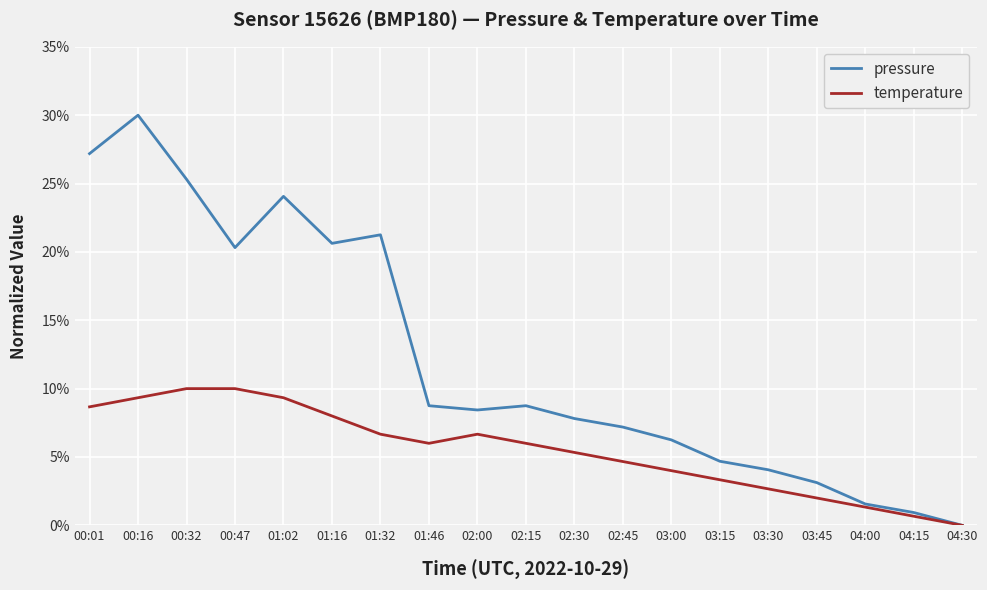

Rank the series by their average value, from lowest to highest.

temperature, pressure